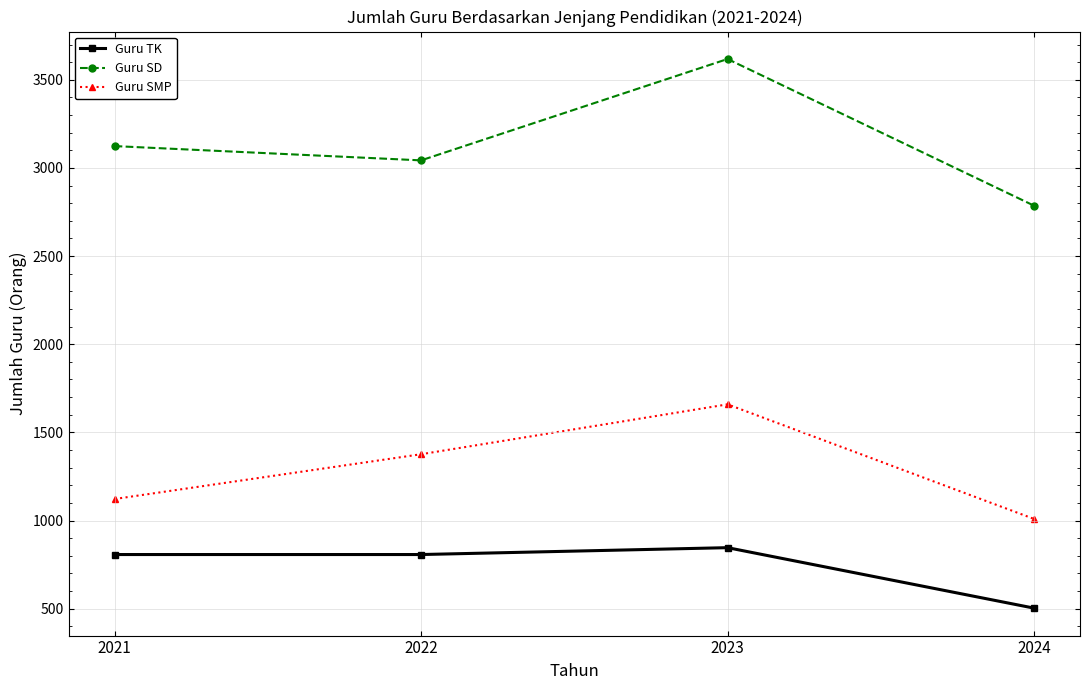

What is the total value across all series at 2021?

5053